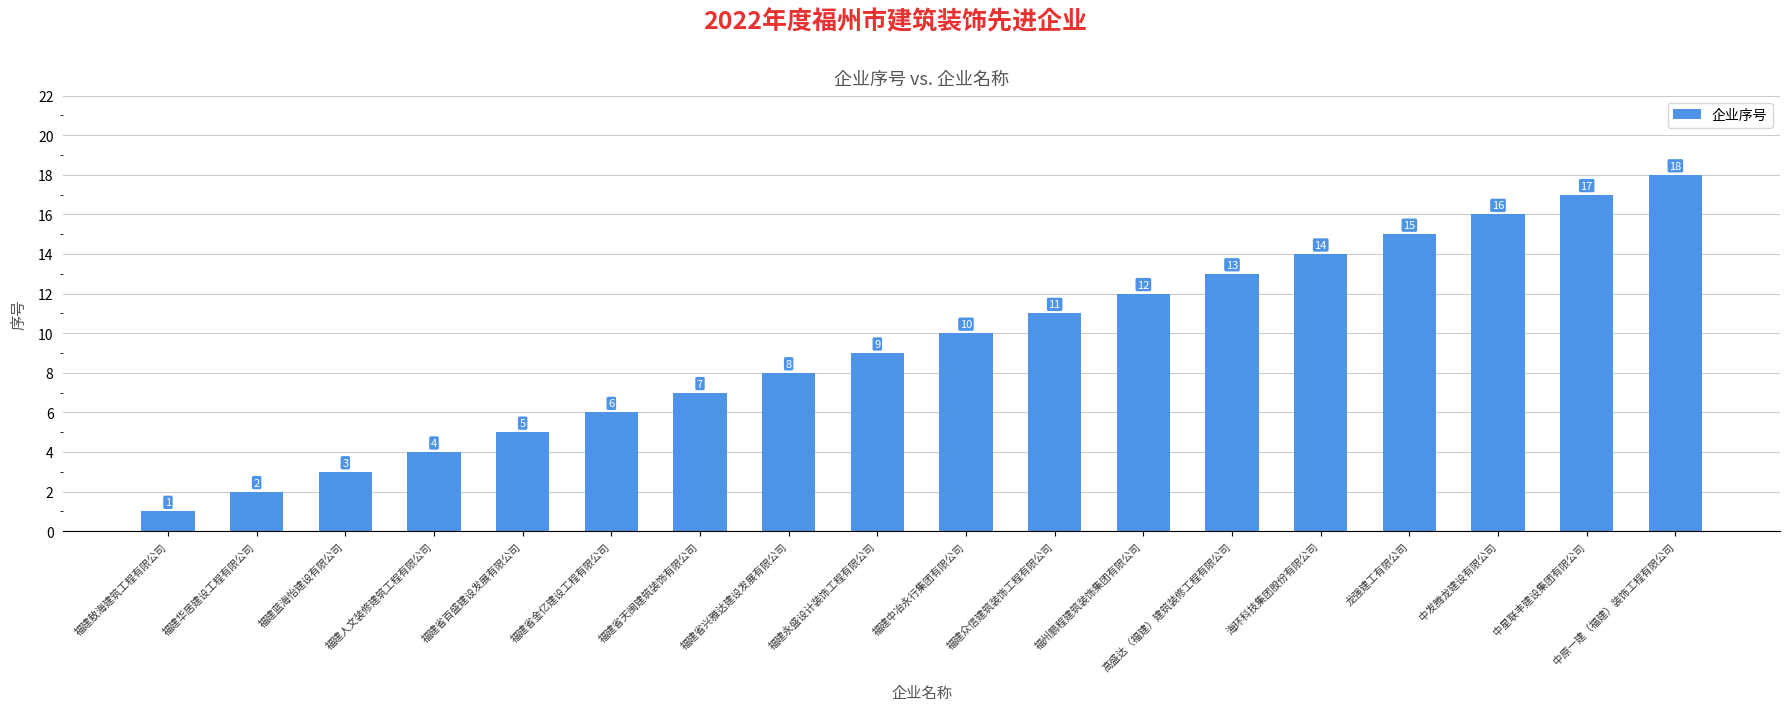

Read the value at 福州鹏程建筑装饰集团有限公司.

12